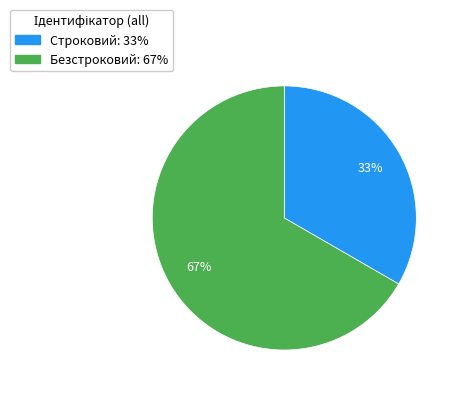

To the nearest percent, what is the combined percentage of Строковий and Безстроковий?

100%